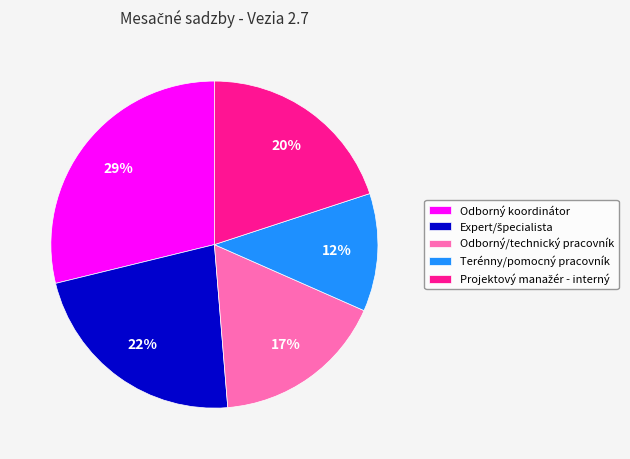

Which category has the smallest portion of the pie?

Terénny/pomocný pracovník